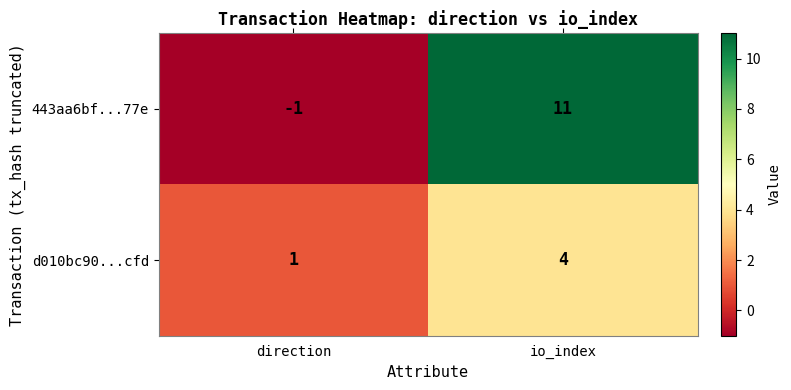

At which label does 443aa6bf...77e reach its peak?

io_index